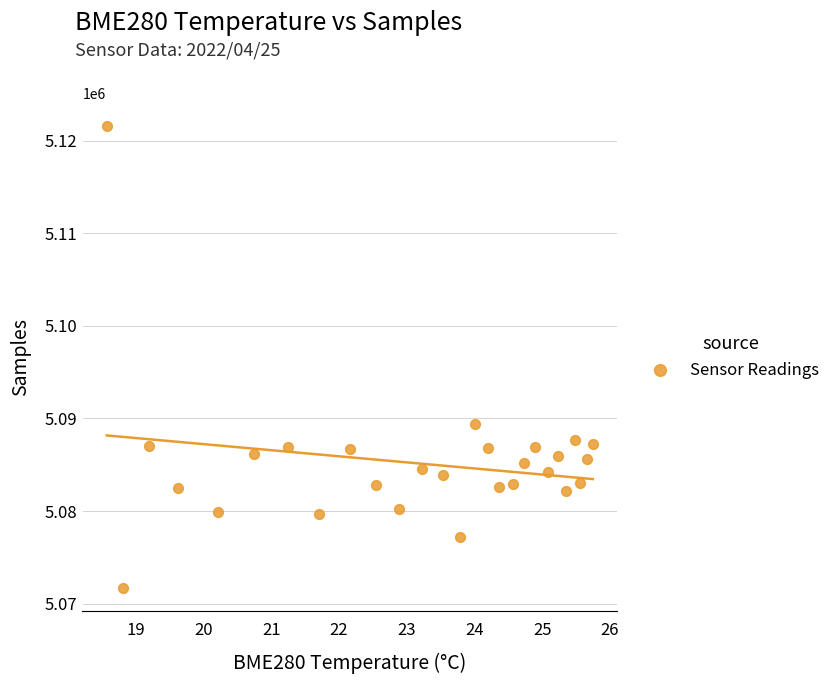

What Y value in the scatter plot is closest to 5096627?

5089362